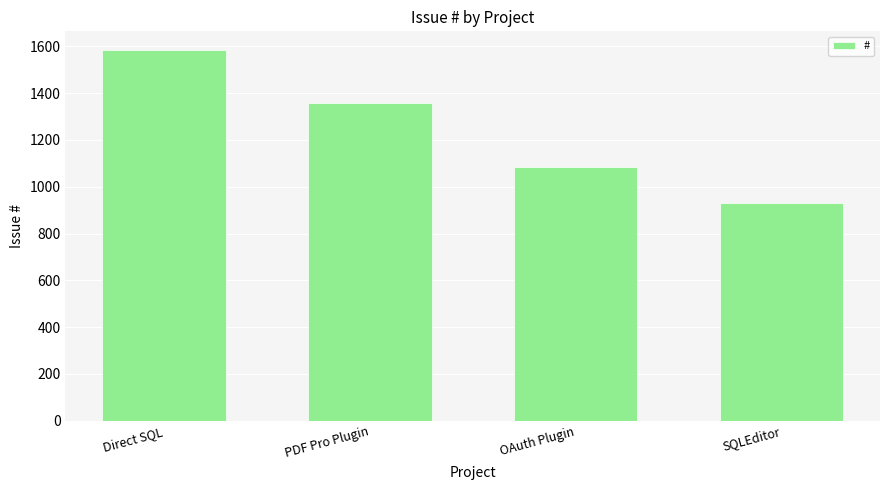

List the labels in order of value, largest first.

Direct SQL, PDF Pro Plugin, OAuth Plugin, SQLEditor